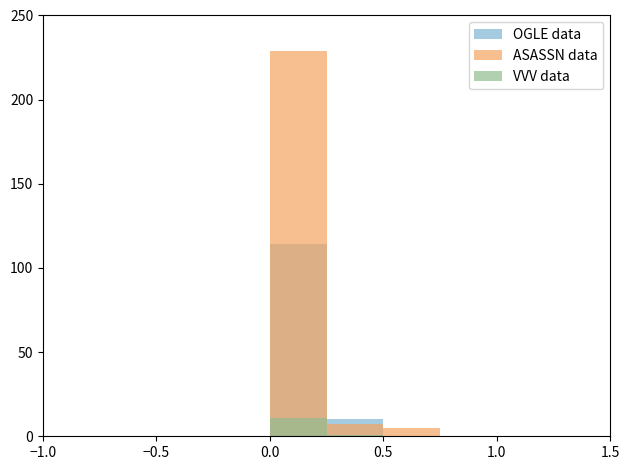

How many bars are there in each group?

3